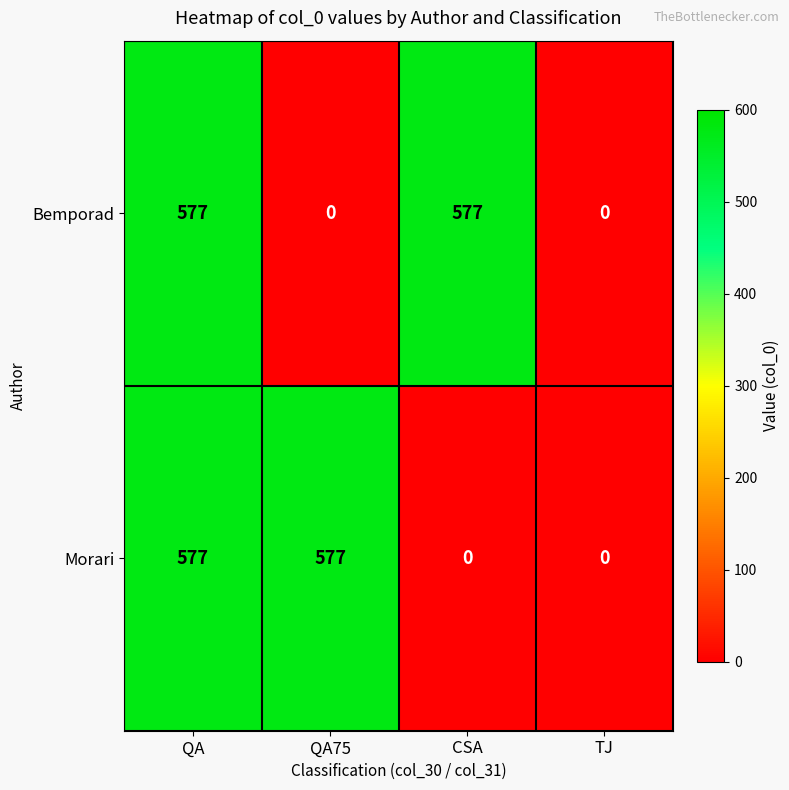

Is it true that Bemporad equals 0 at QA75?

True